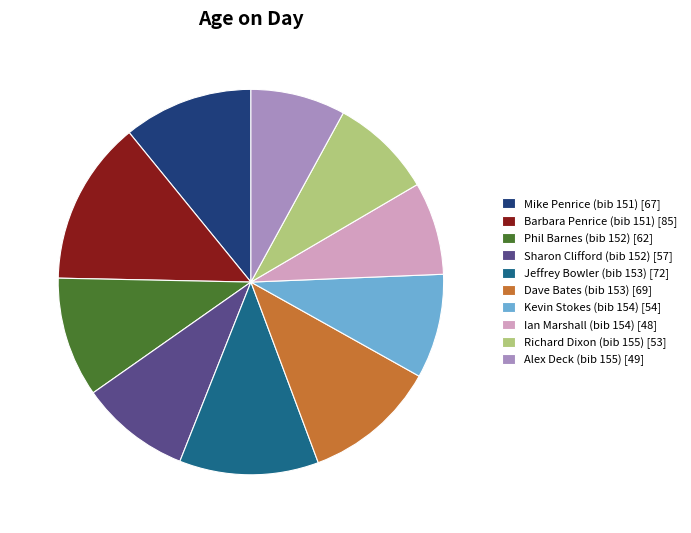

Which category has the biggest portion of the pie?

Barbara Penrice (bib 151) [85]